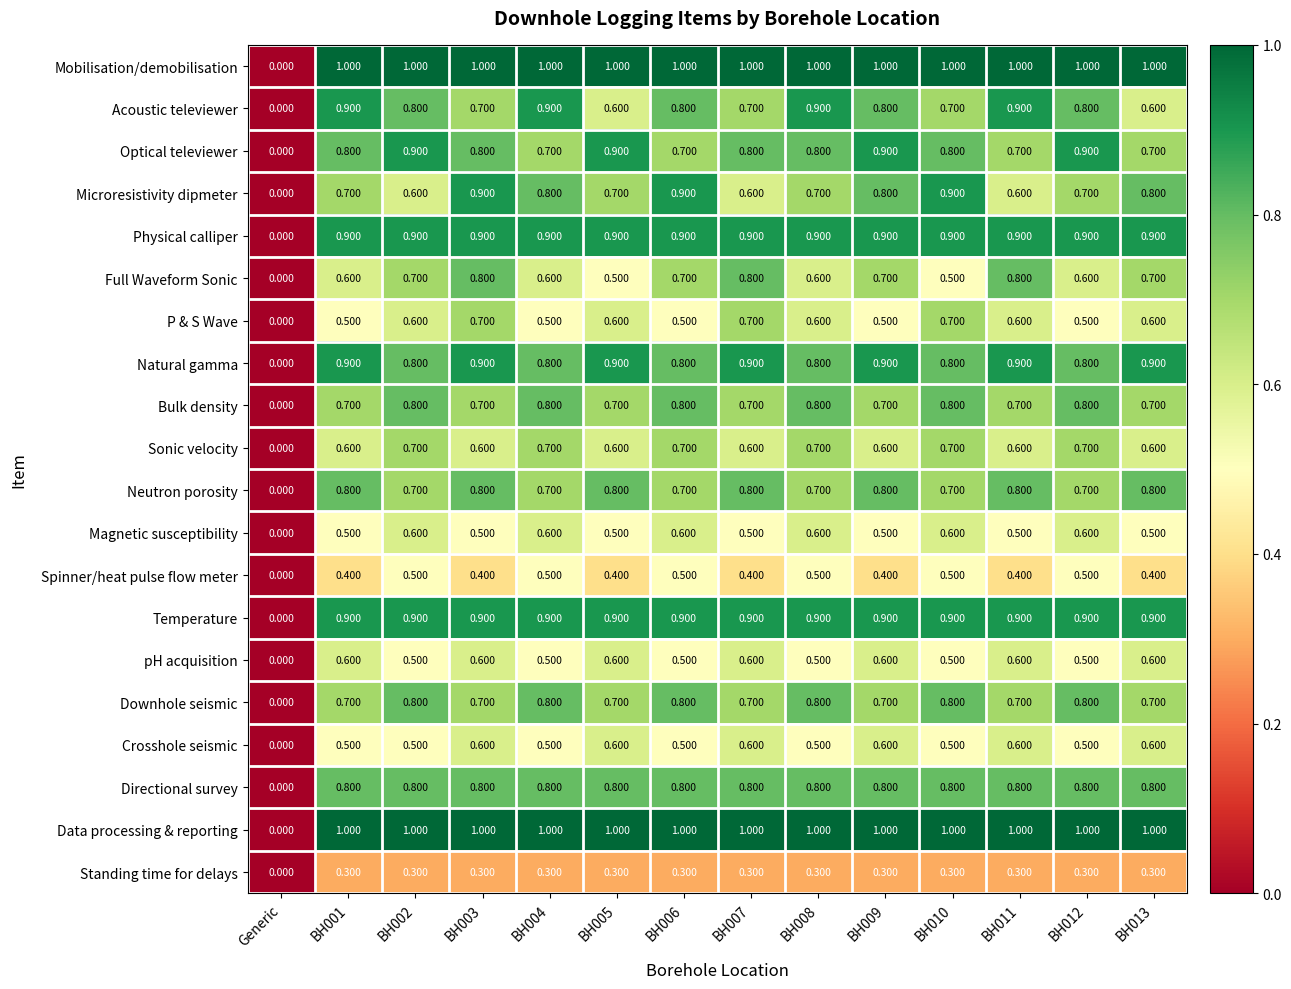

What is the maximum value shown in the chart?

1.0